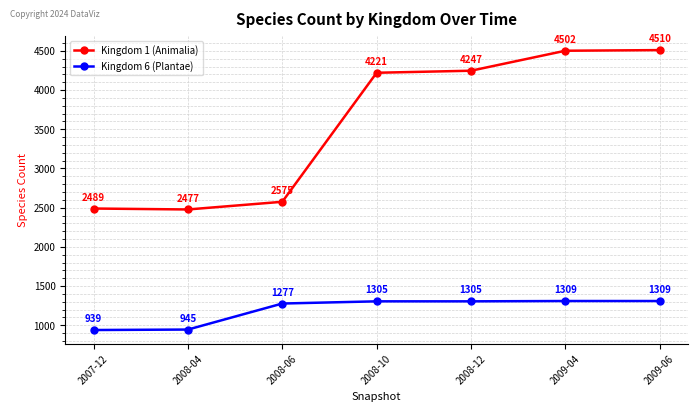

True or false: Kingdom 6 (Plantae) has a value of 2126 at 2009-04.

False